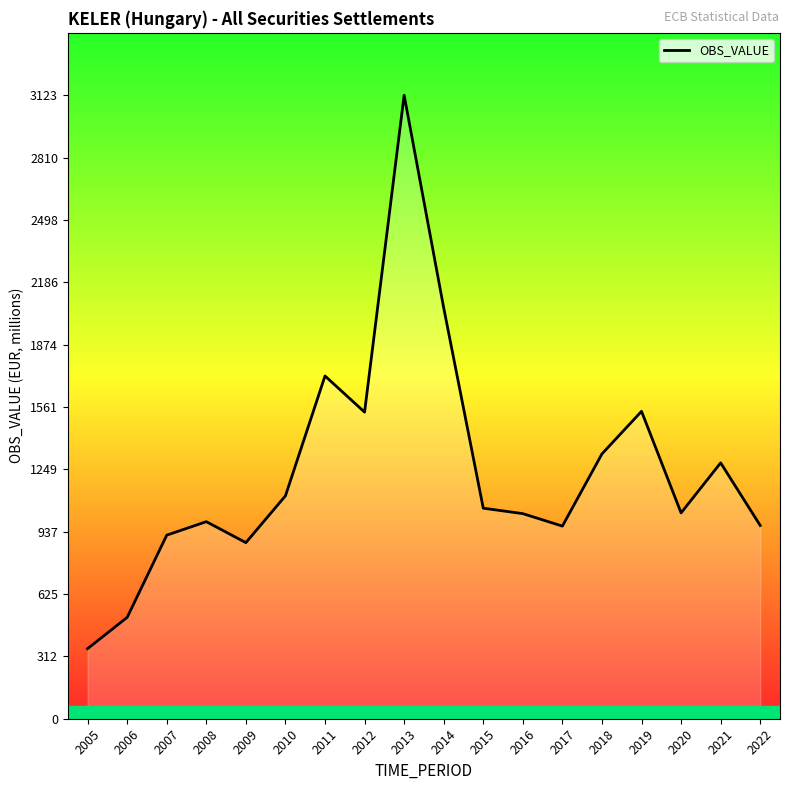

What is the average value?

1243.7